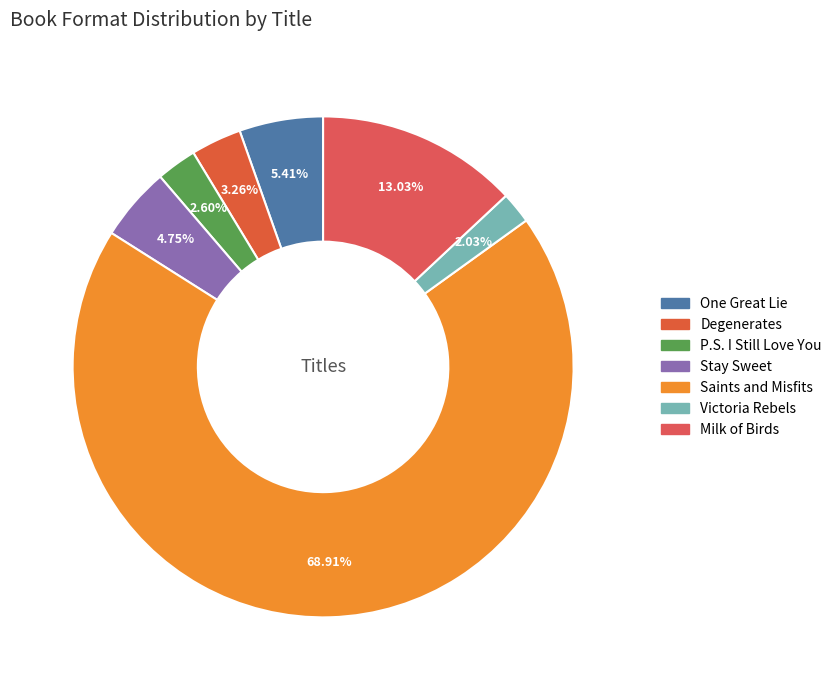

Count the number of slices in the pie.

7